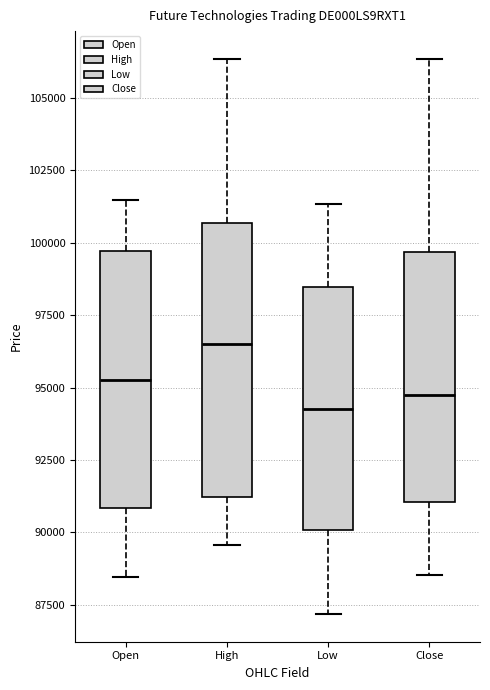

Reading left to right, read every box against the y-axis: the position of its median line, the range the box covers, and the ends of its whiskers. The values are not printed on the chart, so give them approximately, as read against the axis.

Open: median 95500, box 91000 to 99500, whiskers 88500 to 101500
High: median 96500, box 91000 to 100500, whiskers 89500 to 106500
Low: median 94500, box 90000 to 98500, whiskers 87000 to 101500
Close: median 95000, box 91000 to 99500, whiskers 88500 to 106500